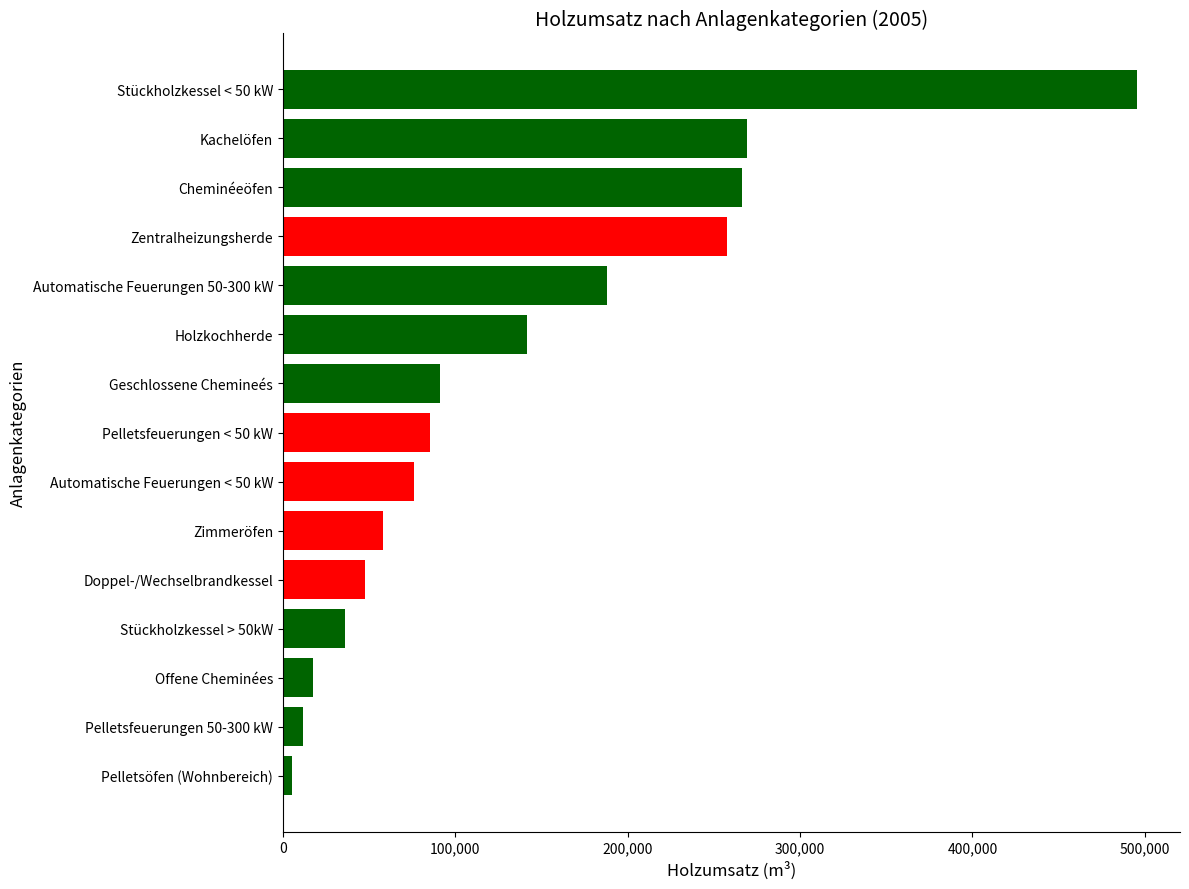

What is the difference between the second highest and second lowest values?

257128